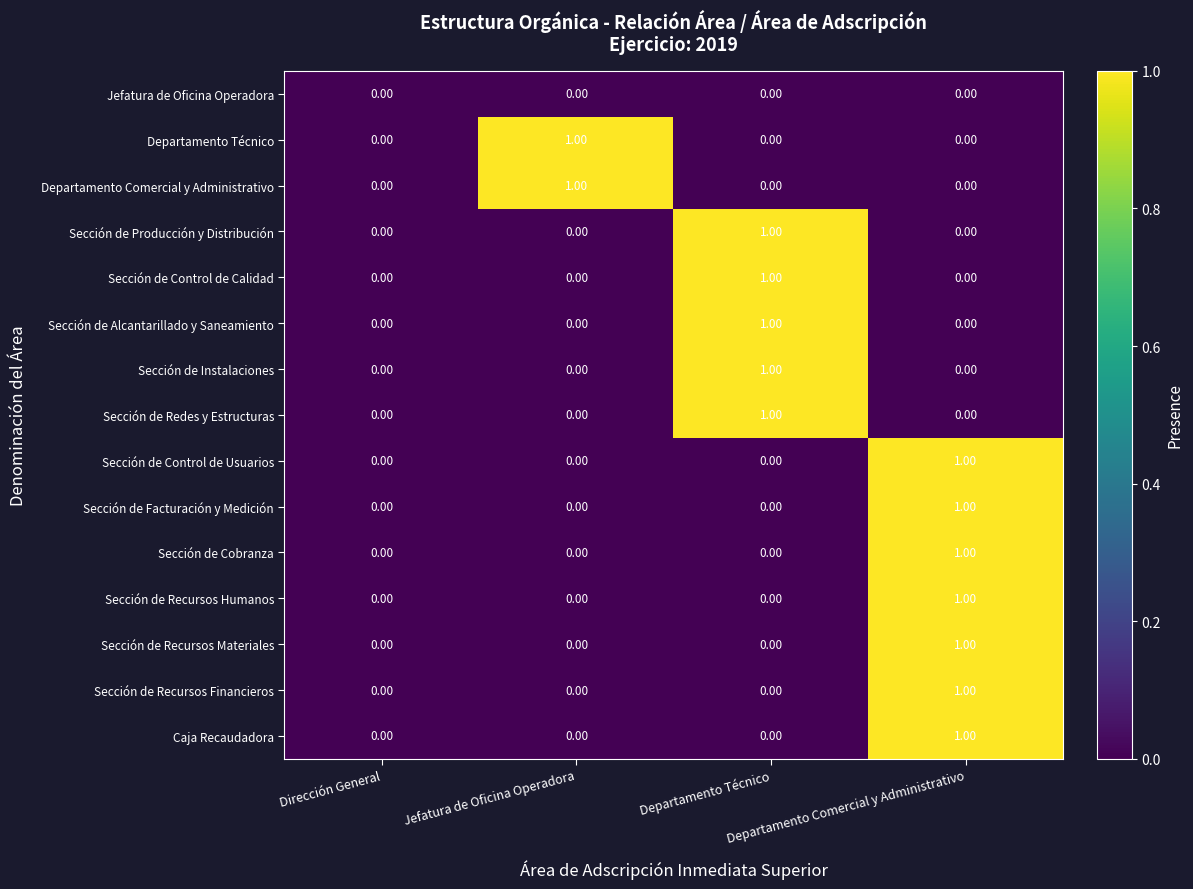

Which label corresponds to the smallest value in the chart?

Dirección General